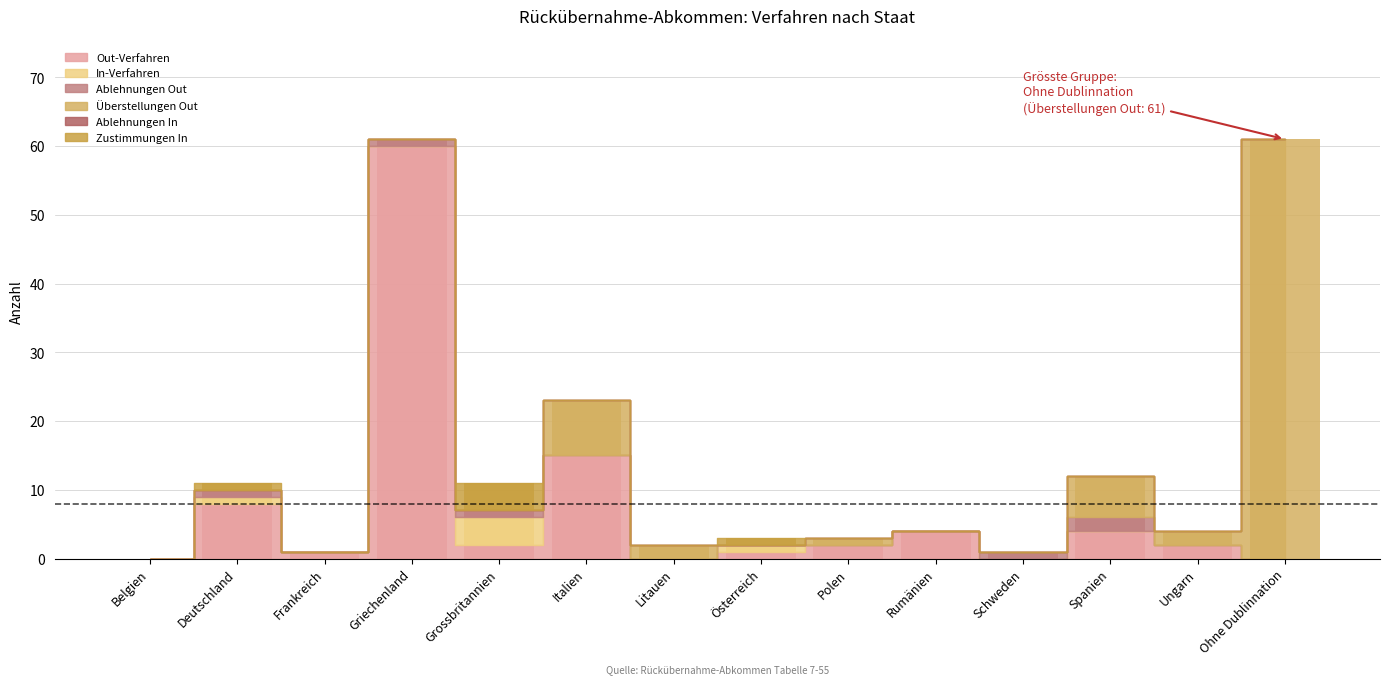

Which category has the highest value in the Überstellungen Out series?

Ohne Dublinnation